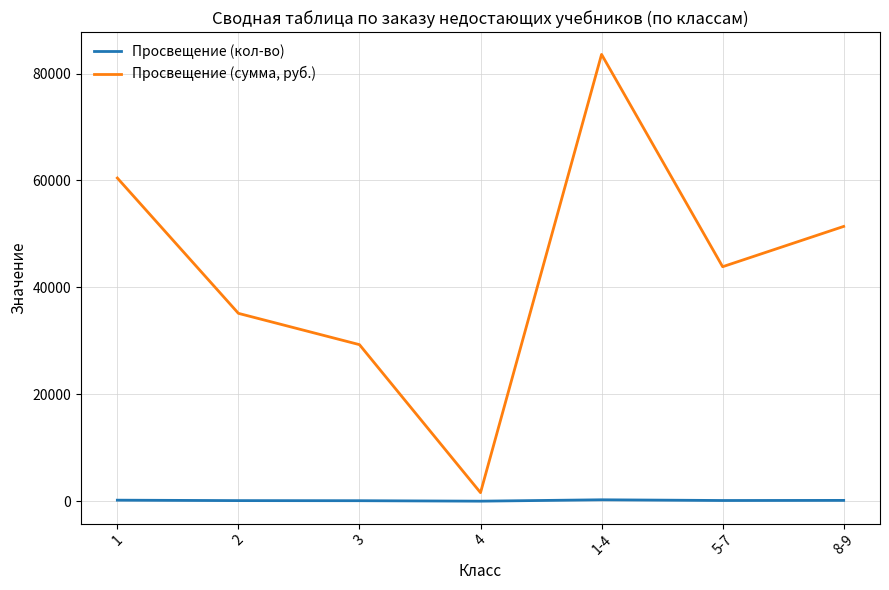

What is the difference between the Просвещение (сумма, руб.) values at 3 and 5-7?

14578